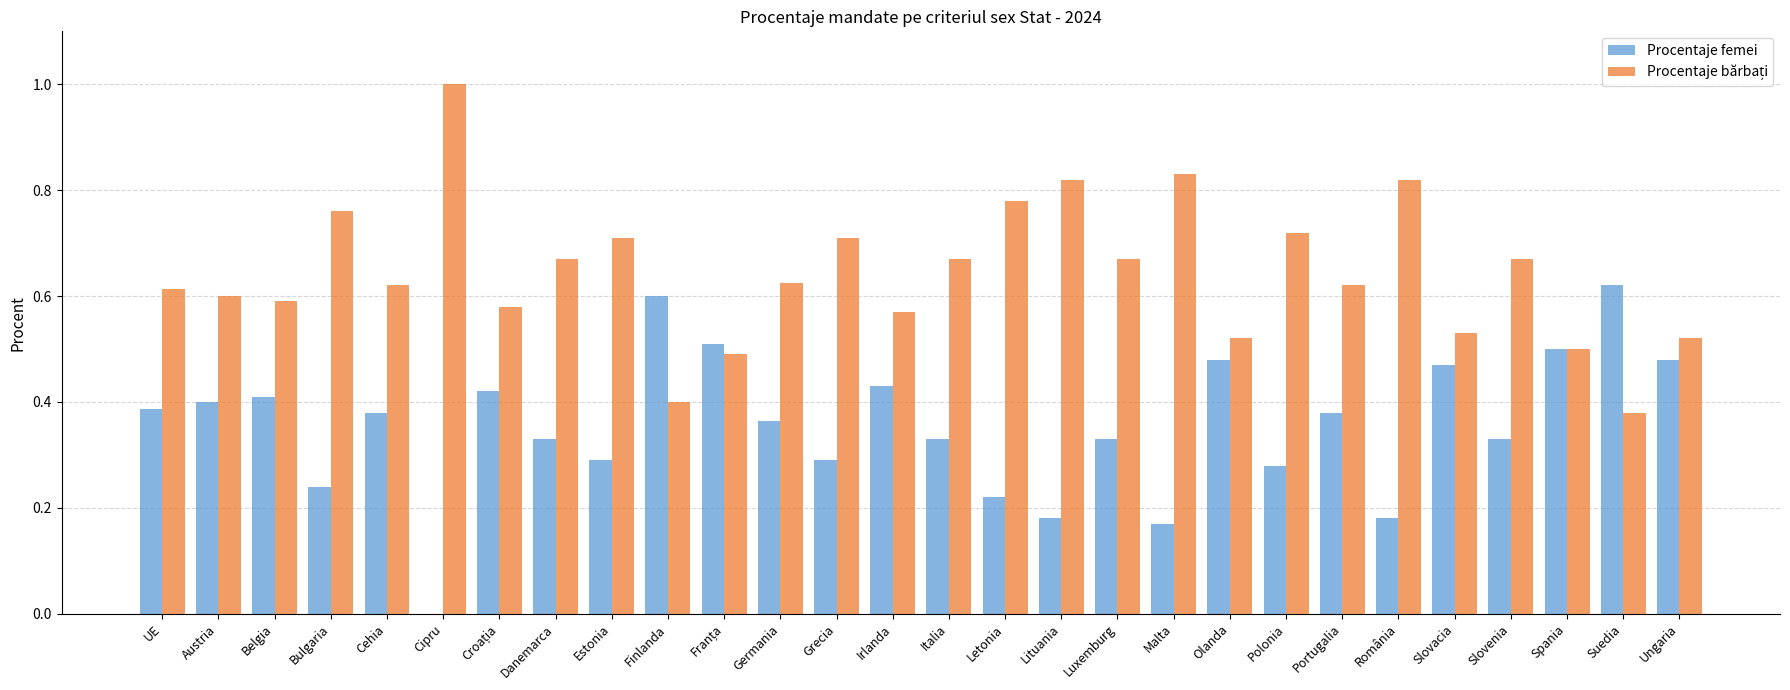

The Procentaje femei series shows 0.4 at Belgia. True or false?

True